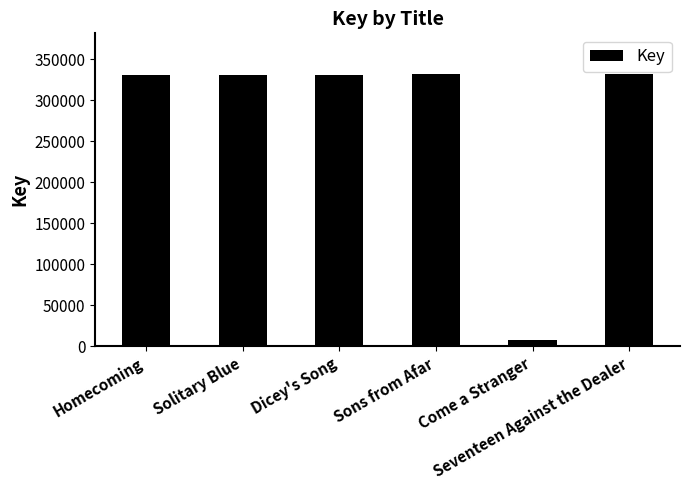

What is the greatest value displayed?

331959